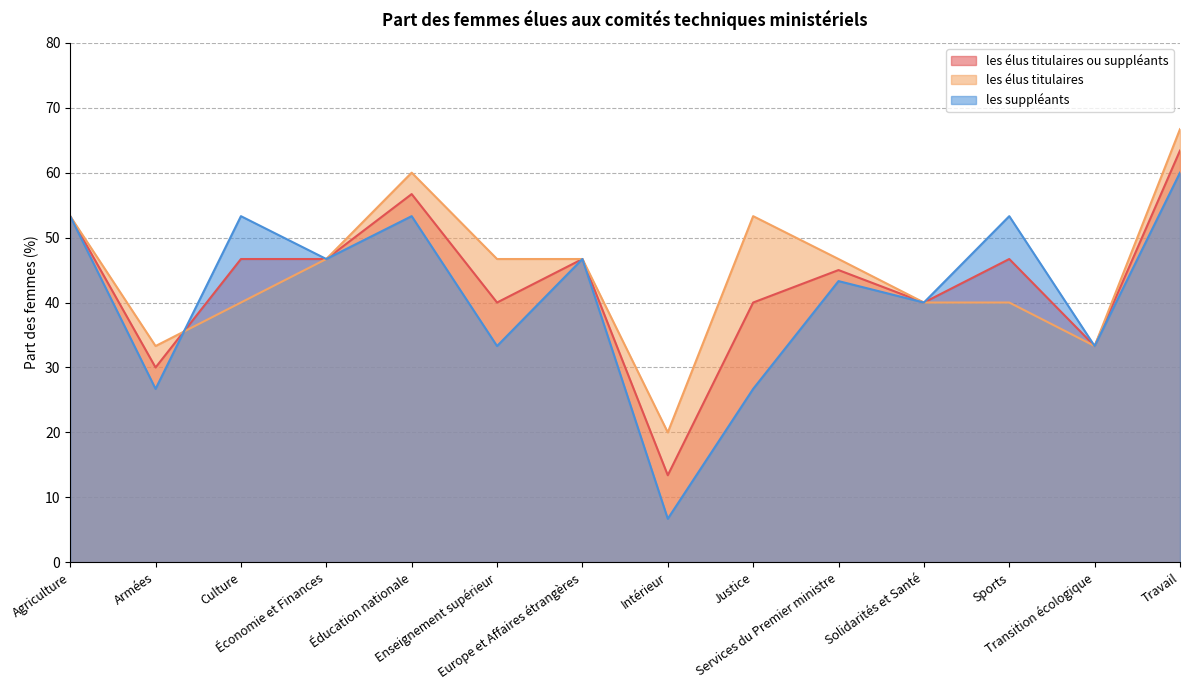

What value does the les élus titulaires ou suppléants series have at Intérieur?

13.4